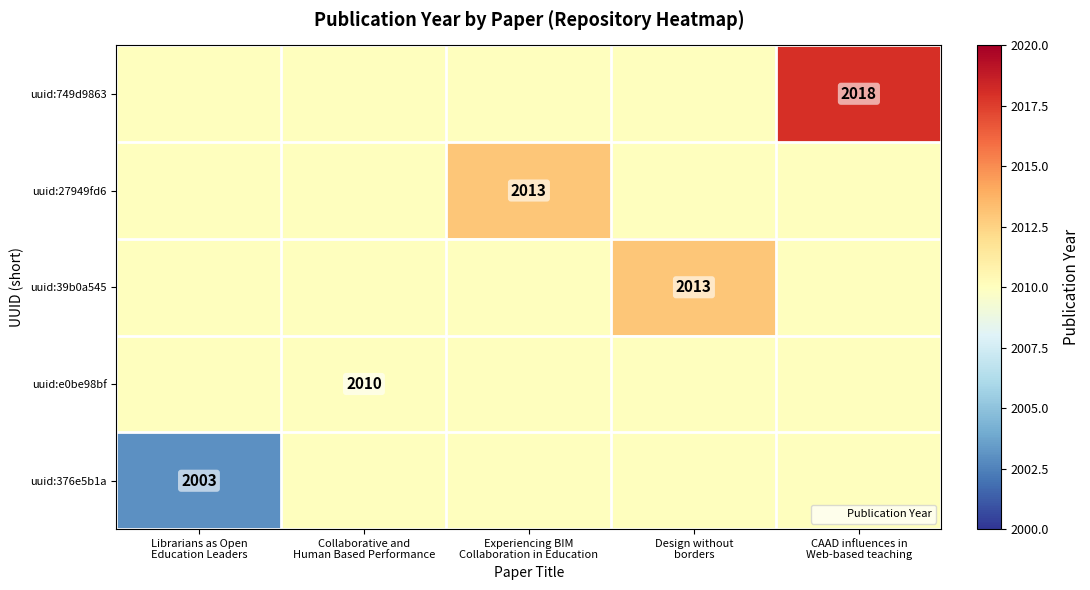

Which series has the largest range (max minus min)?

uuid:749d9863